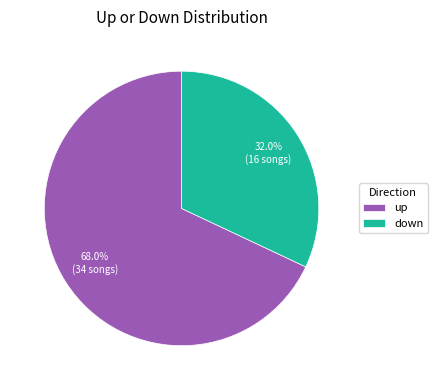

Between up and down, which is larger?

up